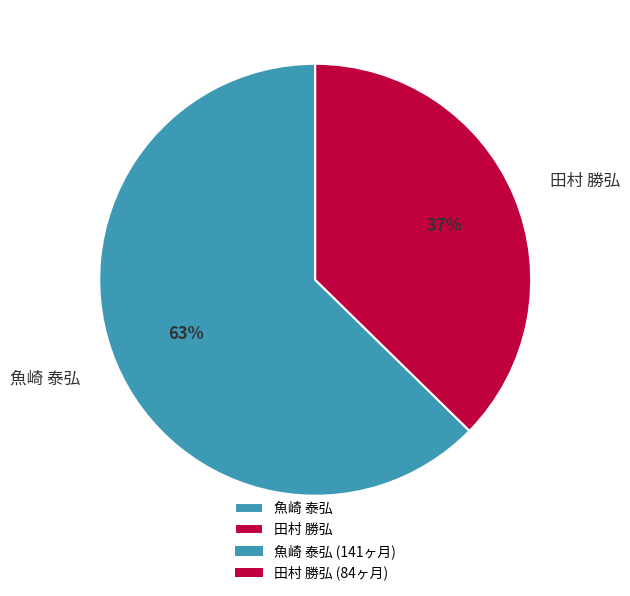

To the nearest percent, what percentage of the pie is 魚崎 泰弘?

63%